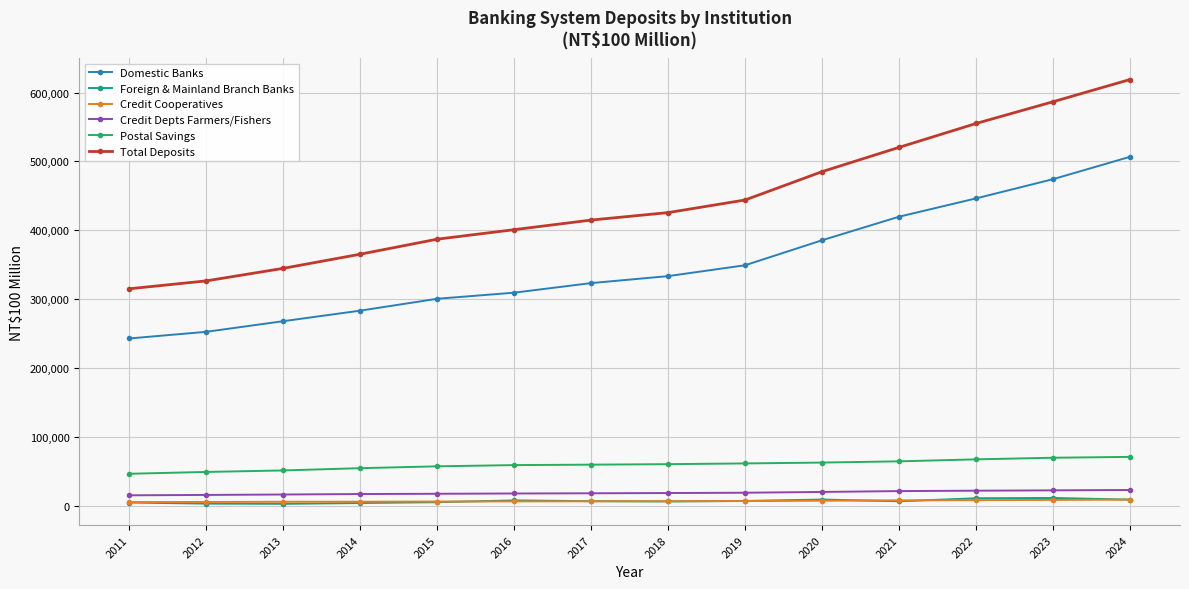

True or false: Credit Depts Farmers/Fishers and Credit Cooperatives intersect in this chart.

False